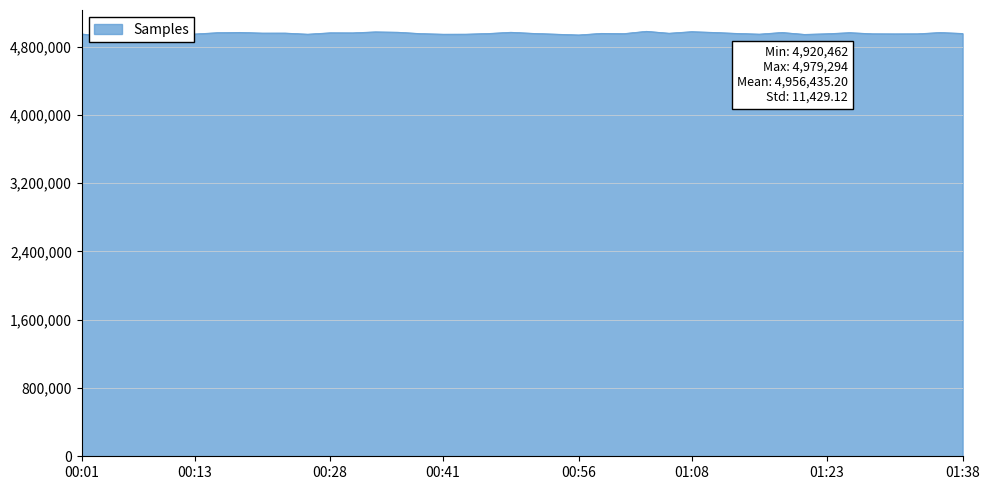

What is the difference between the maximum and minimum values?

58832